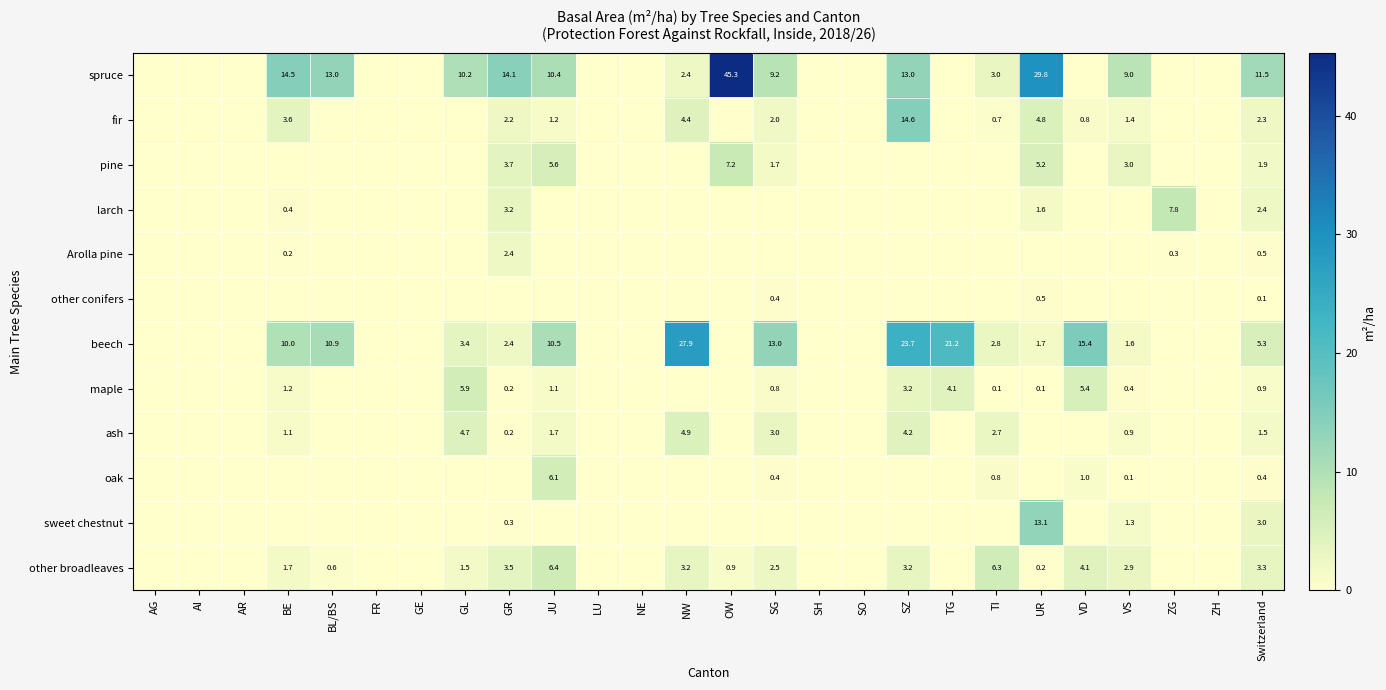

The value of fir at JU is 0.7. True or false?

False